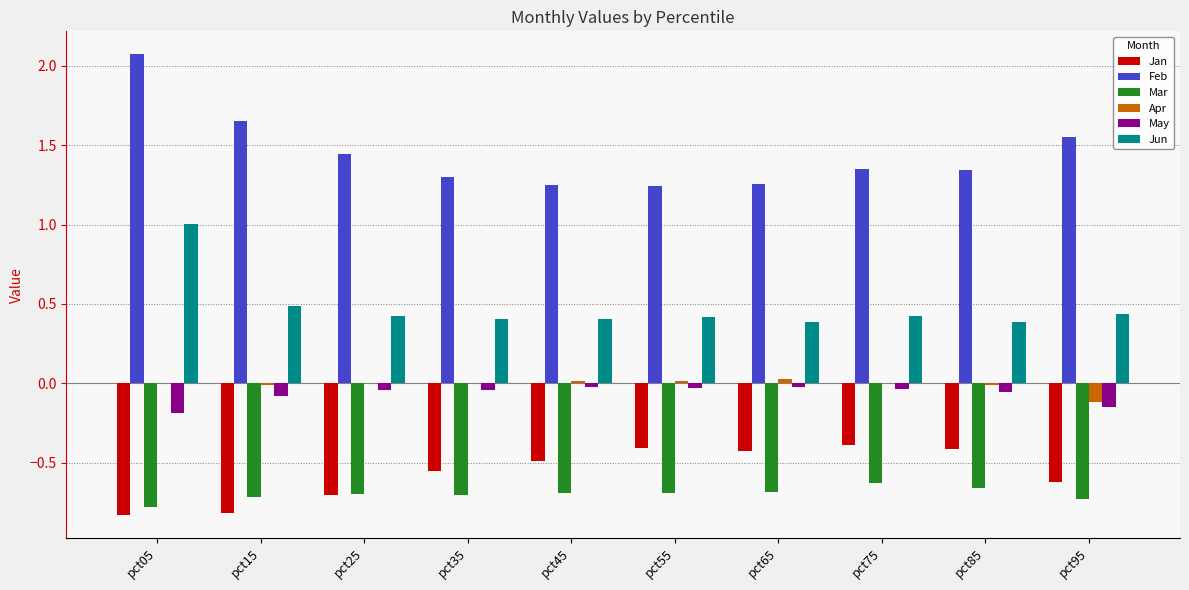

Which series has the largest total across all categories?

Feb